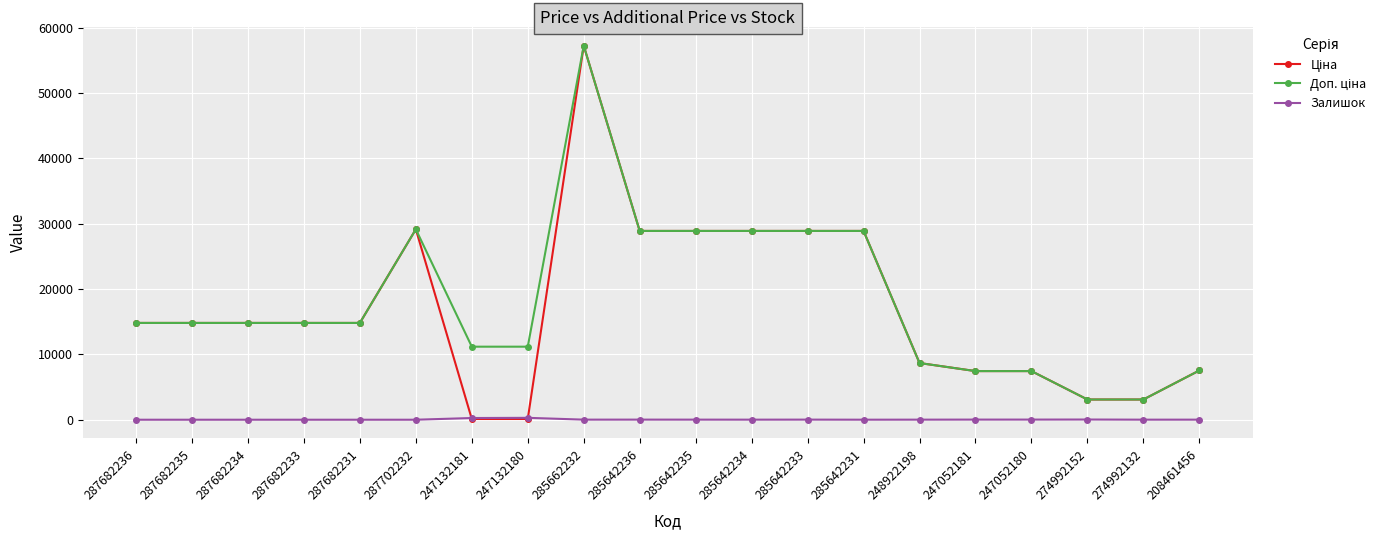

What is the greatest value displayed?

57258.0